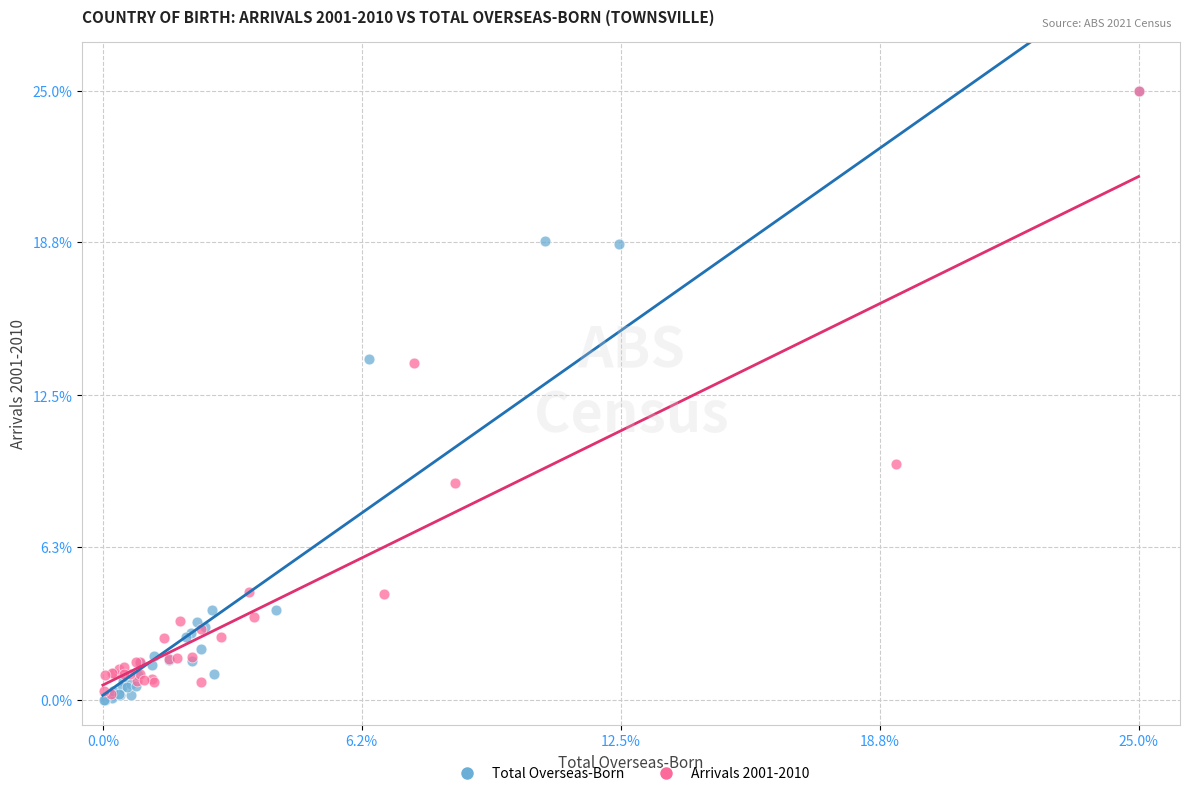

Which series has the largest Y range (max minus min)?

Total Overseas-Born